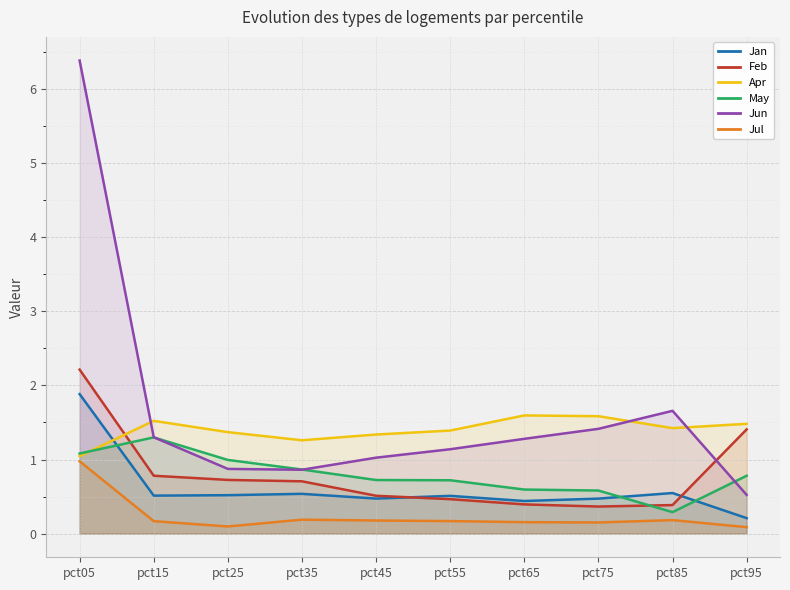

Is it true that Jul equals 0.1 at pct15?

False